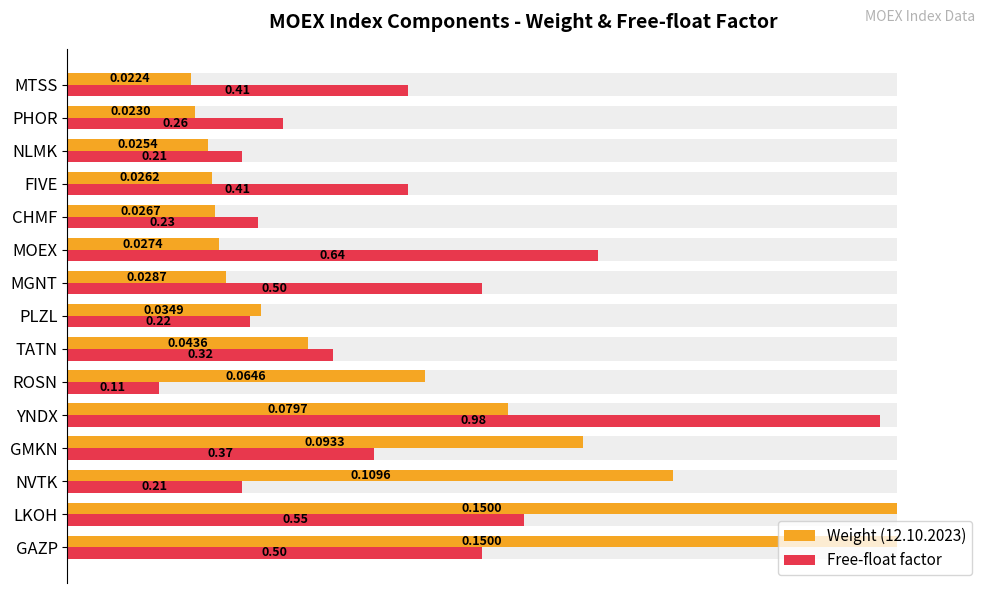

Rank the series at GAZP from highest to lowest value.

Weight (12.10.2023), Free-float factor